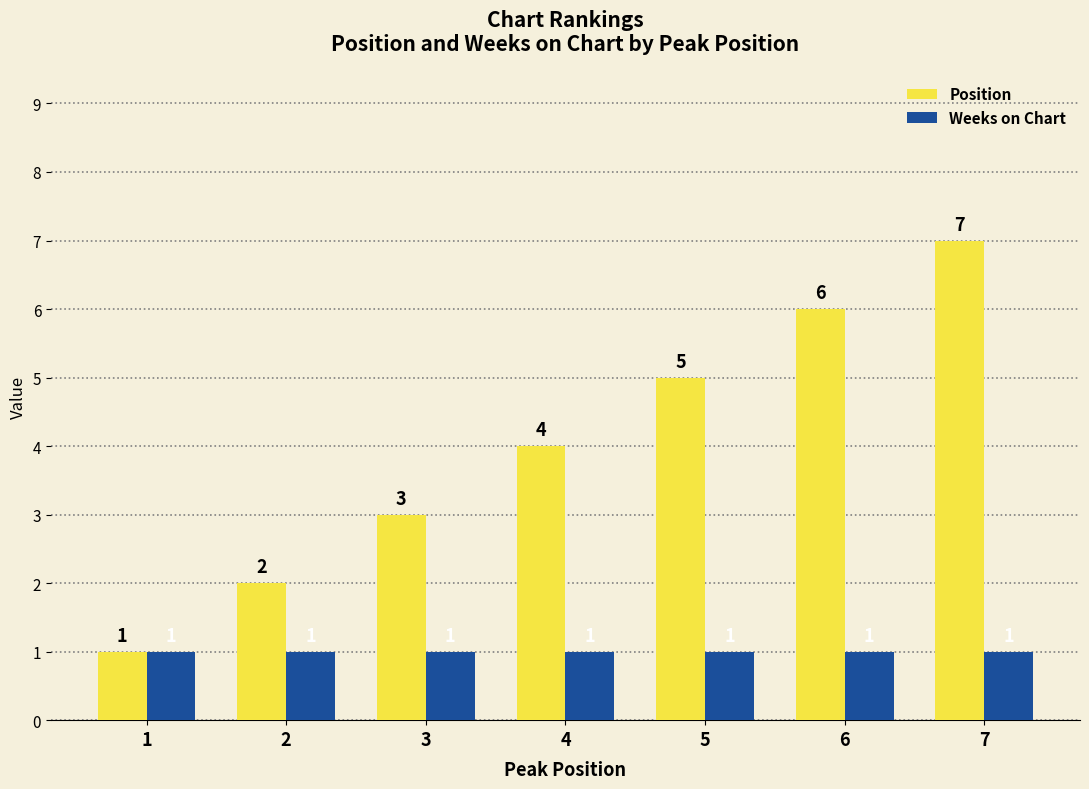

What are all the series names shown in the legend?

Position, Weeks on Chart